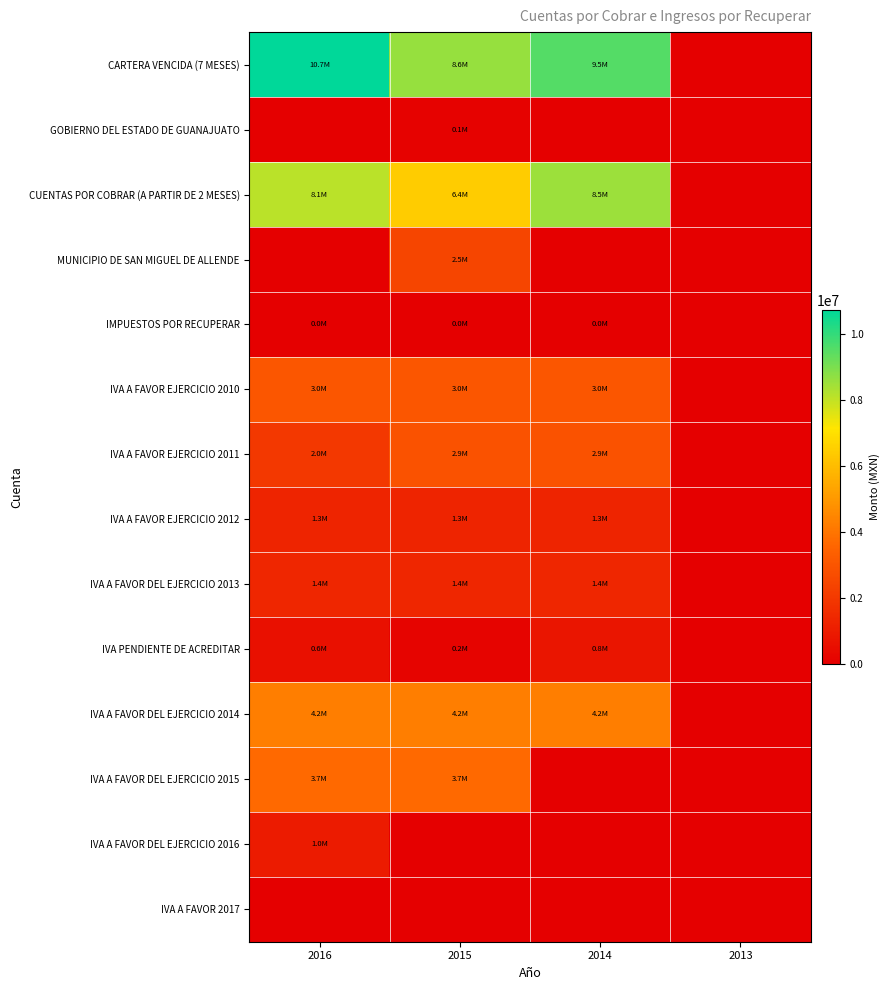

At 2013, list the series in order from largest to smallest.

CARTERA VENCIDA (7 MESES), GOBIERNO DEL ESTADO DE GUANAJUATO, CUENTAS POR COBRAR (A PARTIR DE 2 MESES), MUNICIPIO DE SAN MIGUEL DE ALLENDE, IMPUESTOS POR RECUPERAR, IVA A FAVOR EJERCICIO 2010, IVA A FAVOR EJERCICIO 2011, IVA A FAVOR EJERCICIO 2012, IVA A FAVOR DEL EJERCICIO 2013, IVA PENDIENTE DE ACREDITAR, IVA A FAVOR DEL EJERCICIO 2014, IVA A FAVOR DEL EJERCICIO 2015, IVA A FAVOR DEL EJERCICIO 2016, IVA A FAVOR 2017